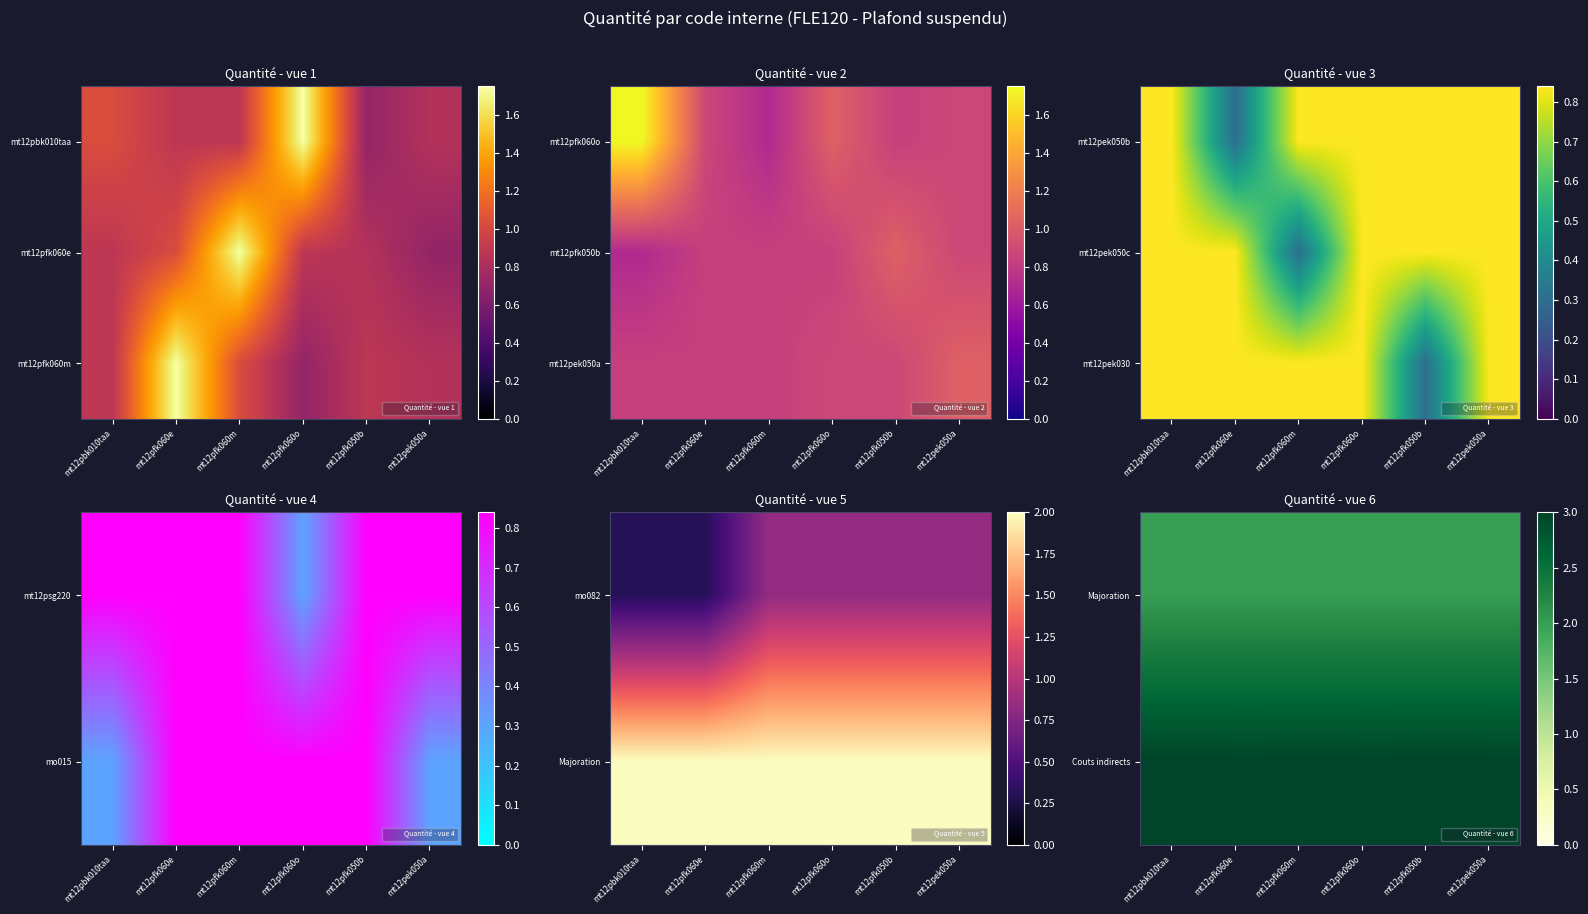

Which category has the lowest value in the mt12pek030 series?

mt12pfk050b